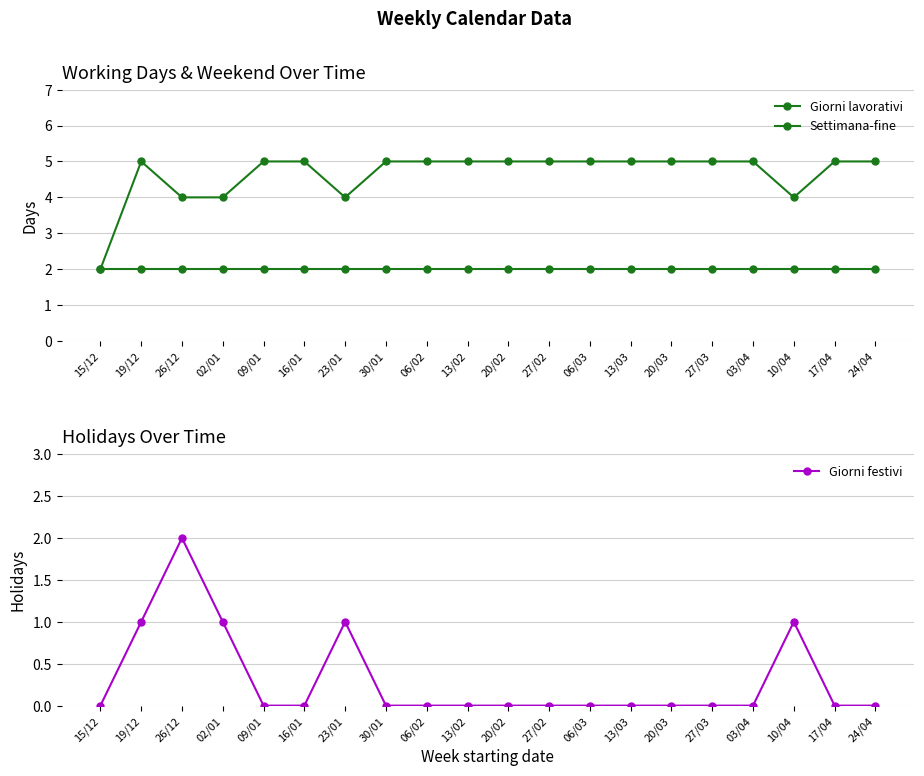

Between 24/04 and 17/04, which is larger?

24/04